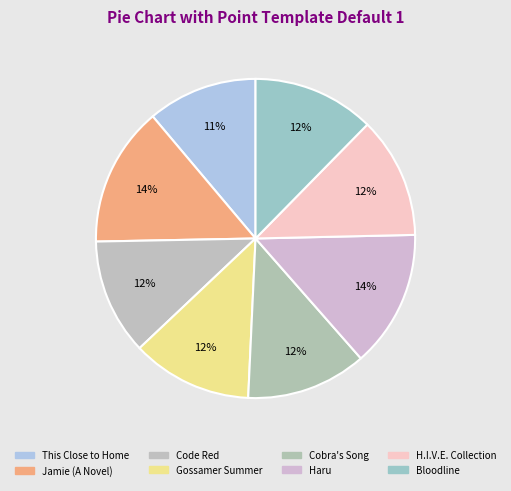

Rank the categories by value from highest to lowest.

Jamie (A Novel), Haru, Bloodline, H.I.V.E. Complete Collection (Boxed Set), Gossamer Summer, Cobra's Song, Code Red, This Close to Home